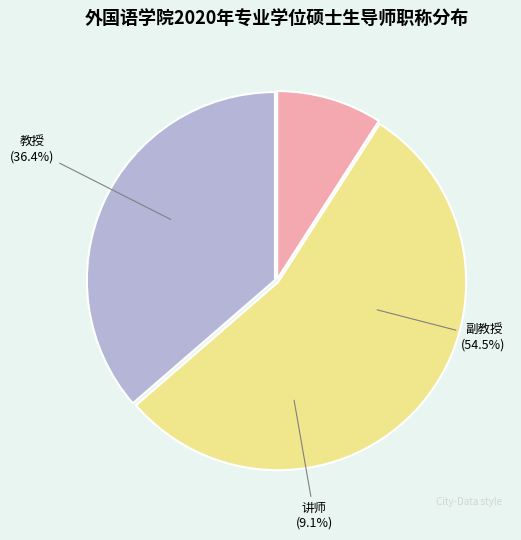

True or false: 教授 accounts for 47% of the total.

False